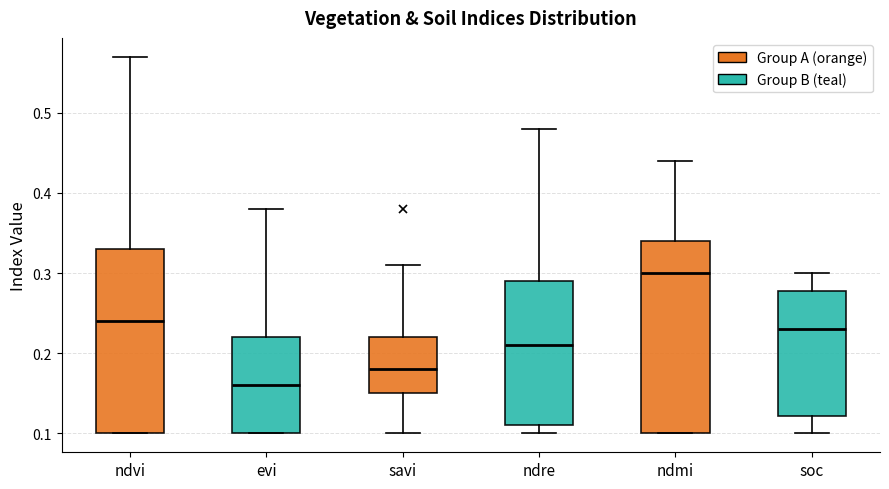

Reading left to right, read every box against the y-axis: the position of its median line, the range the box covers, and the ends of its whiskers. The values are not printed on the chart, so give them approximately, as read against the axis.

ndvi: median 0.24, box 0.10 to 0.33, whiskers 0.10 to 0.57
evi: median 0.16, box 0.10 to 0.22, whiskers 0.10 to 0.38
savi: median 0.18, box 0.15 to 0.22, whiskers 0.10 to 0.31
ndre: median 0.21, box 0.11 to 0.29, whiskers 0.10 to 0.48
ndmi: median 0.30, box 0.10 to 0.34, whiskers 0.10 to 0.44
soc: median 0.23, box 0.12 to 0.28, whiskers 0.10 to 0.30